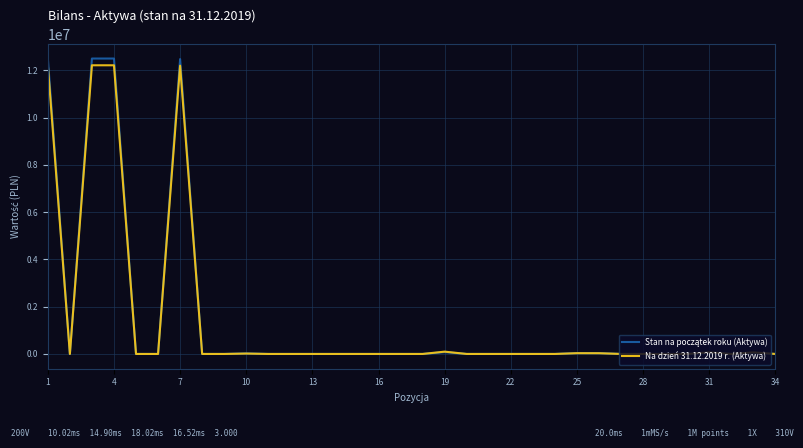

What is the greatest value displayed?

12503352.5